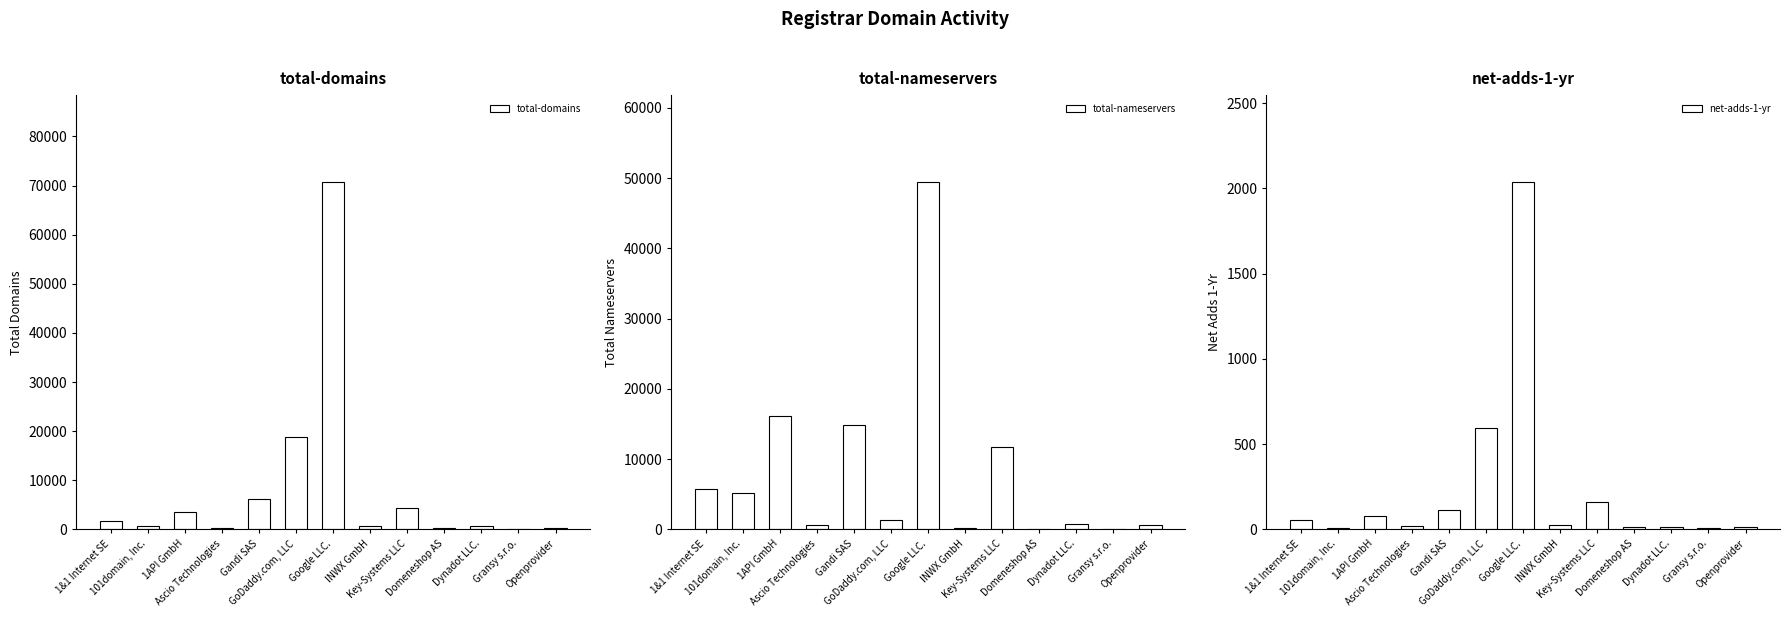

Is the value of total-domains at Key-Systems LLC greater than the value of total-nameservers at Key-Systems LLC?

No